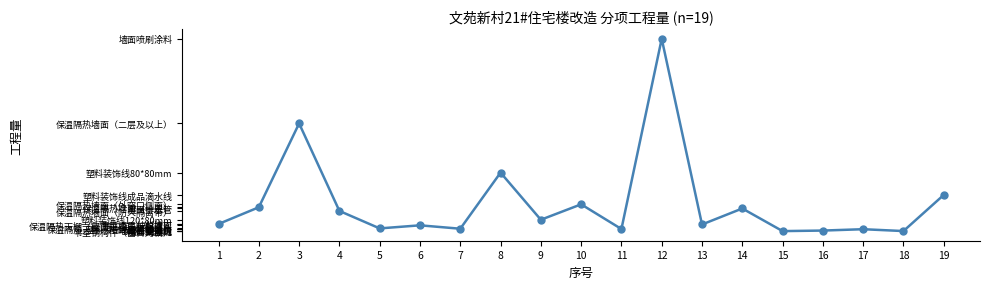

True or false: there are more than 1 points higher than both neighbors.

True